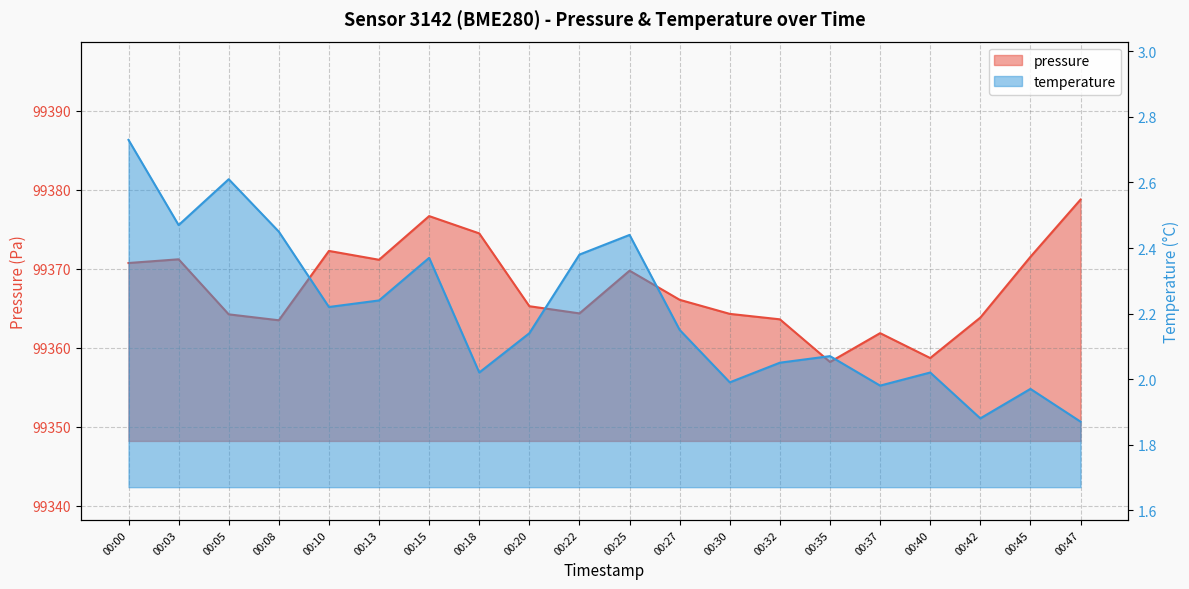

At which label does temperature first exceed 2?

00:00